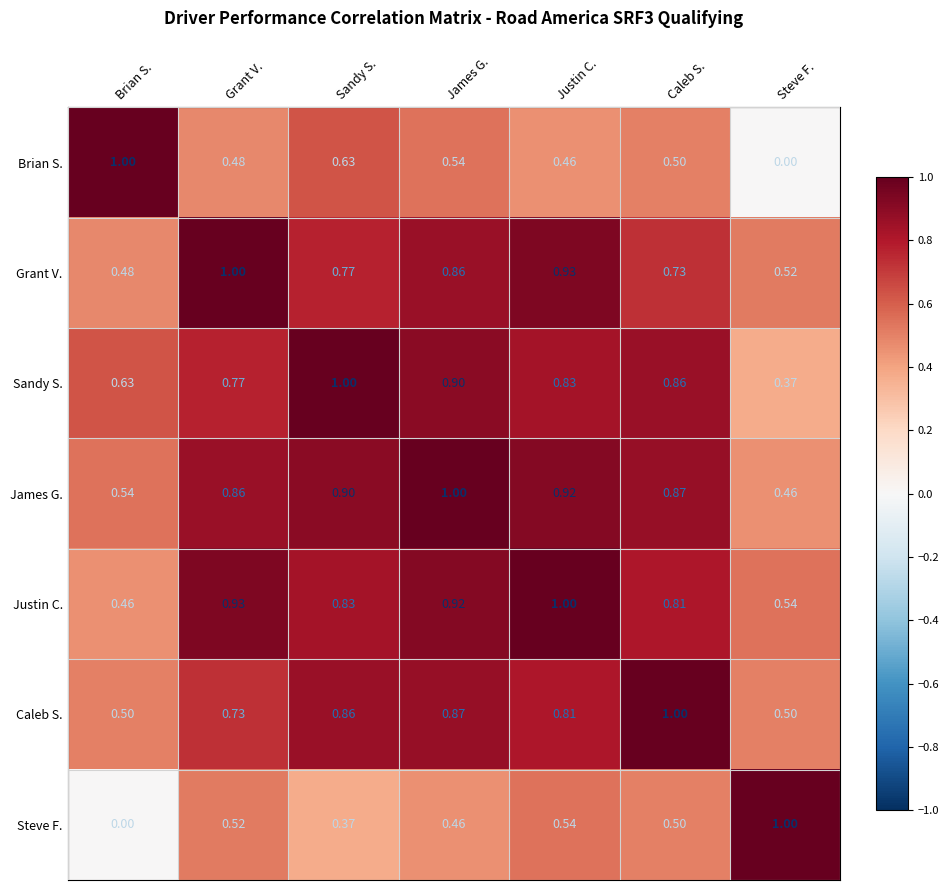

At James G., list the series in order from largest to smallest.

James G., Justin C., Sandy S., Caleb S., Grant V., Brian S., Steve F.